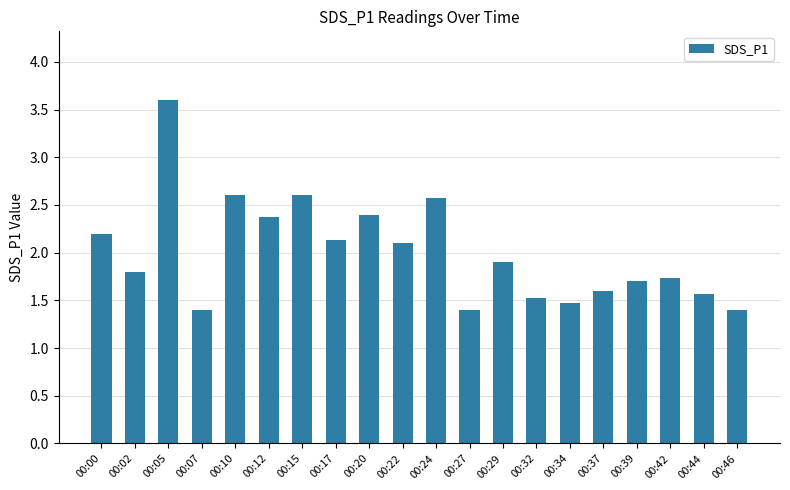

The value at 00:17 is 0.5. True or false?

False